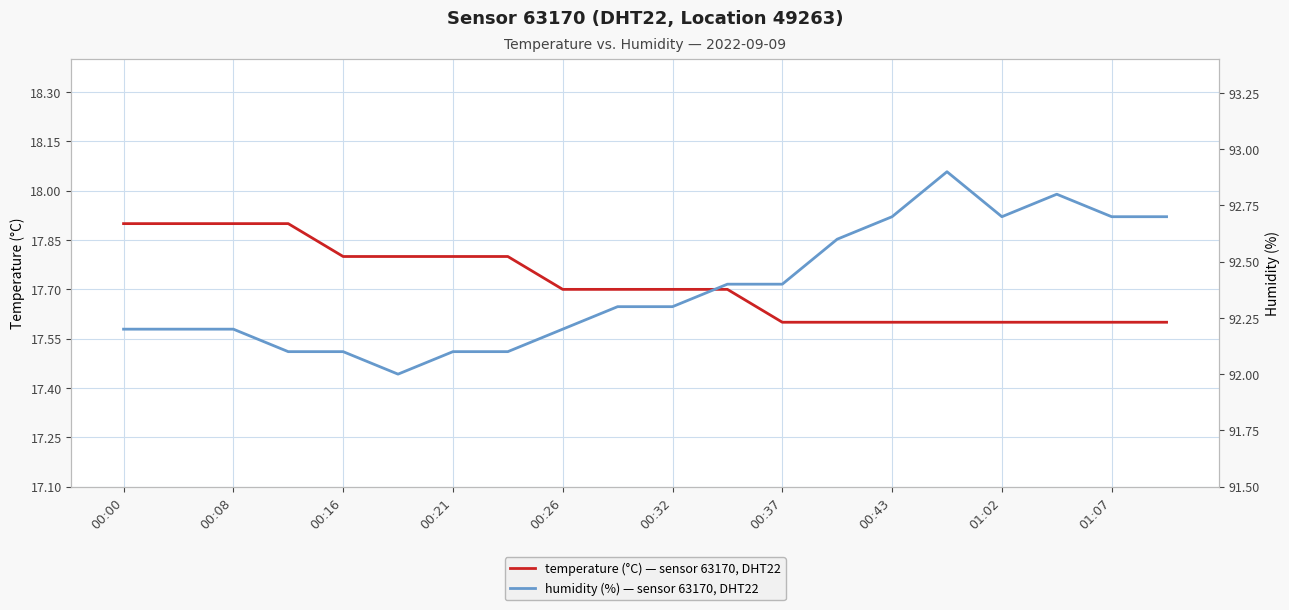

How many lines are shown in the chart?

2